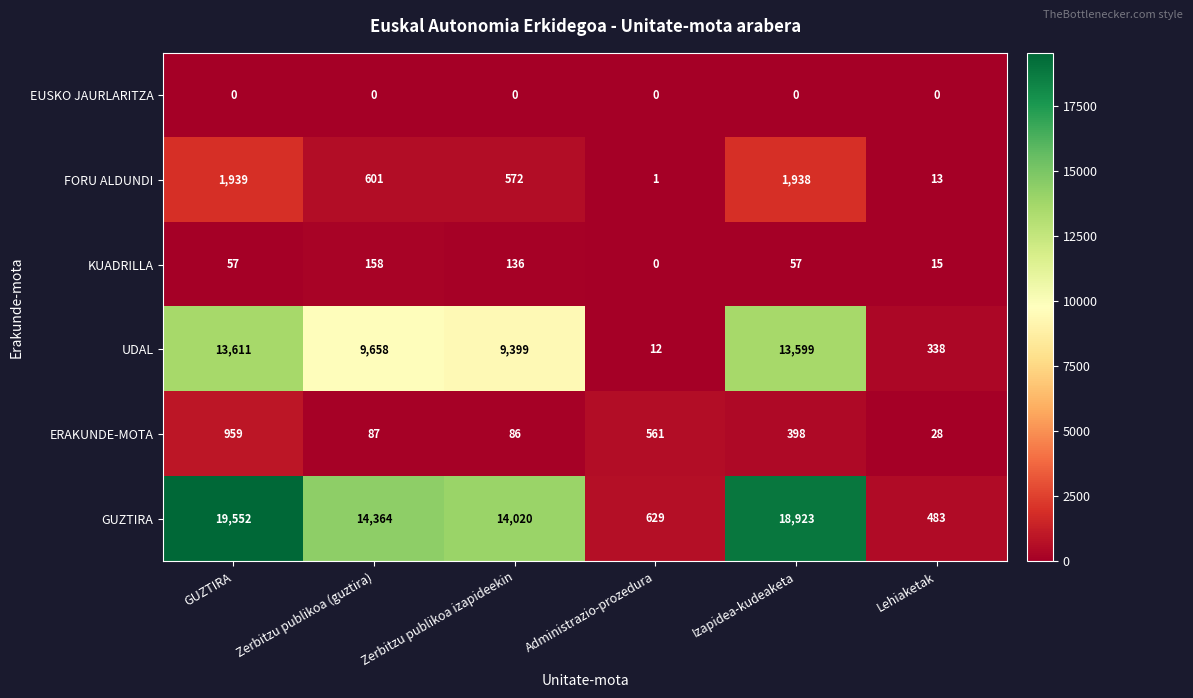

What is the sum of the FORU ALDUNDI values at Administrazio-prozedura and GUZTIRA?

1940